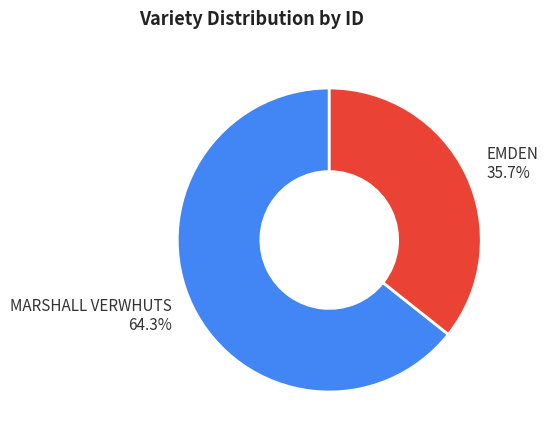

Which has a higher value, EMDEN or MARSHALL VERWHUTS?

MARSHALL VERWHUTS